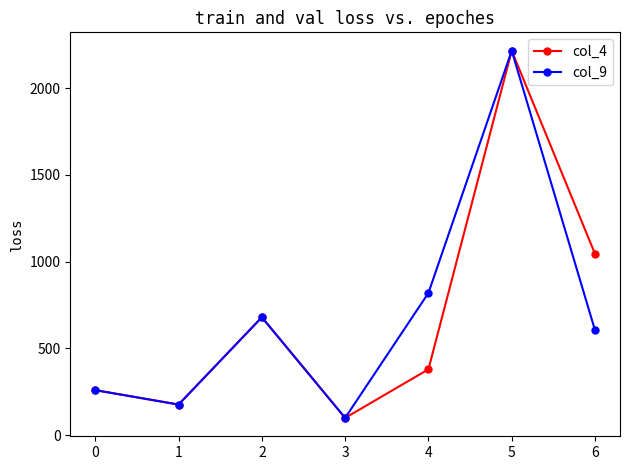

Reading left to right, what are all the values shown in this chart?

col_4: 260	177	680	100	380	2216	1045
col_9: 260	177	680	100	820	2216	605